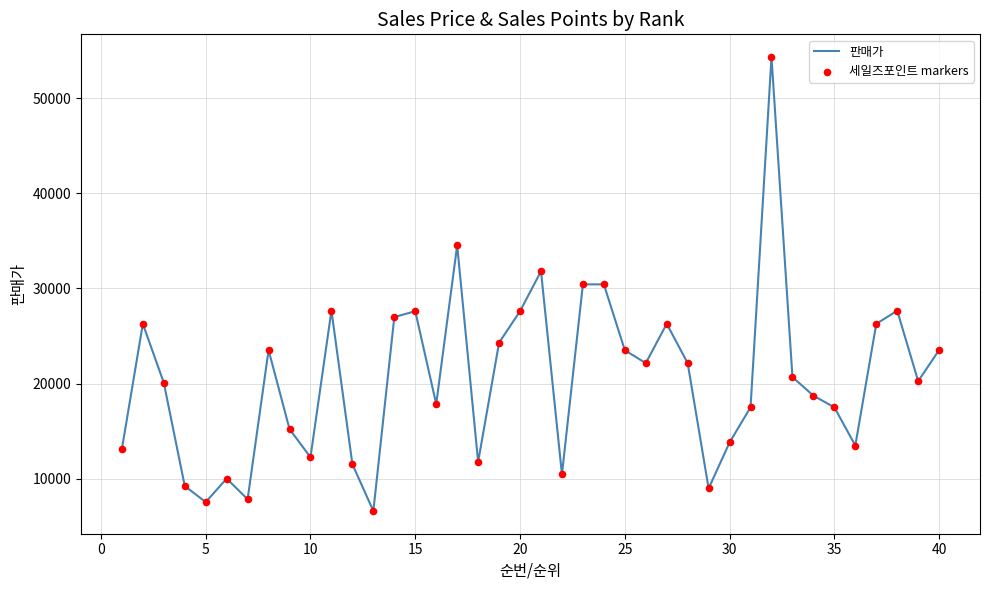

What is the smallest value displayed?

6600